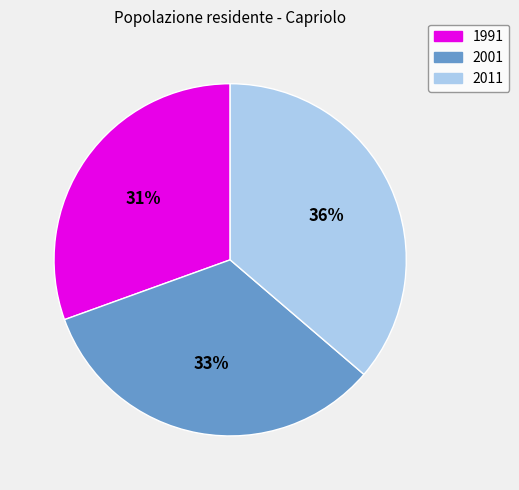

The 2011 slice represents 50% of the pie. True or false?

False